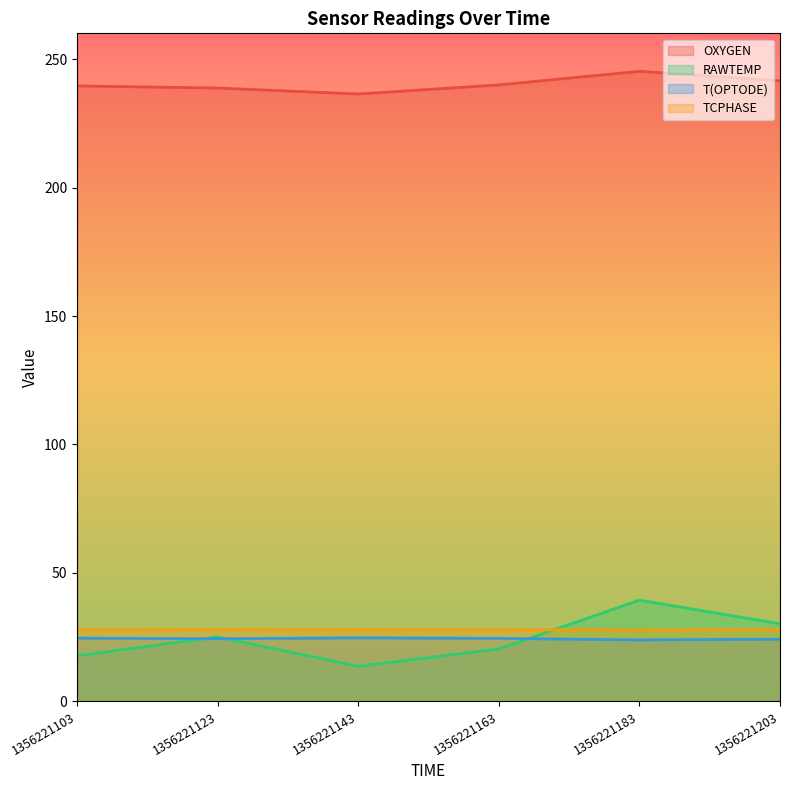

What is the value of the OXYGEN point at the 4th from the left?

239.9